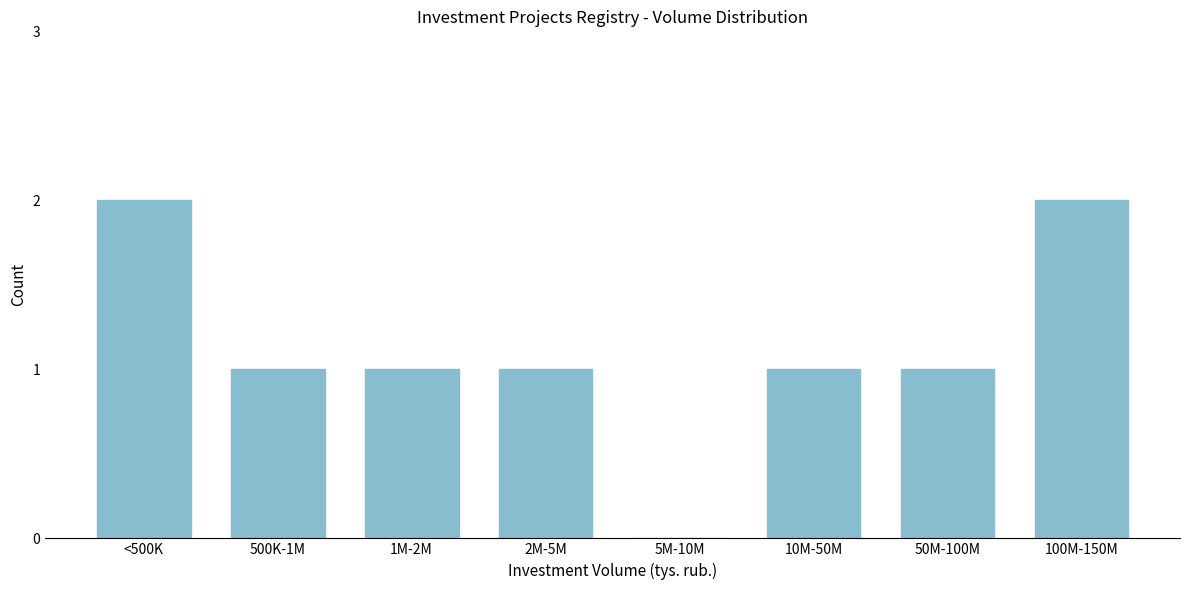

Reading left to right, extract all data points from this chart.

<500K=2	500K-1M=1	1M-2M=1	2M-5M=1	5M-10M=0	10M-50M=1	50M-100M=1	100M-150M=2